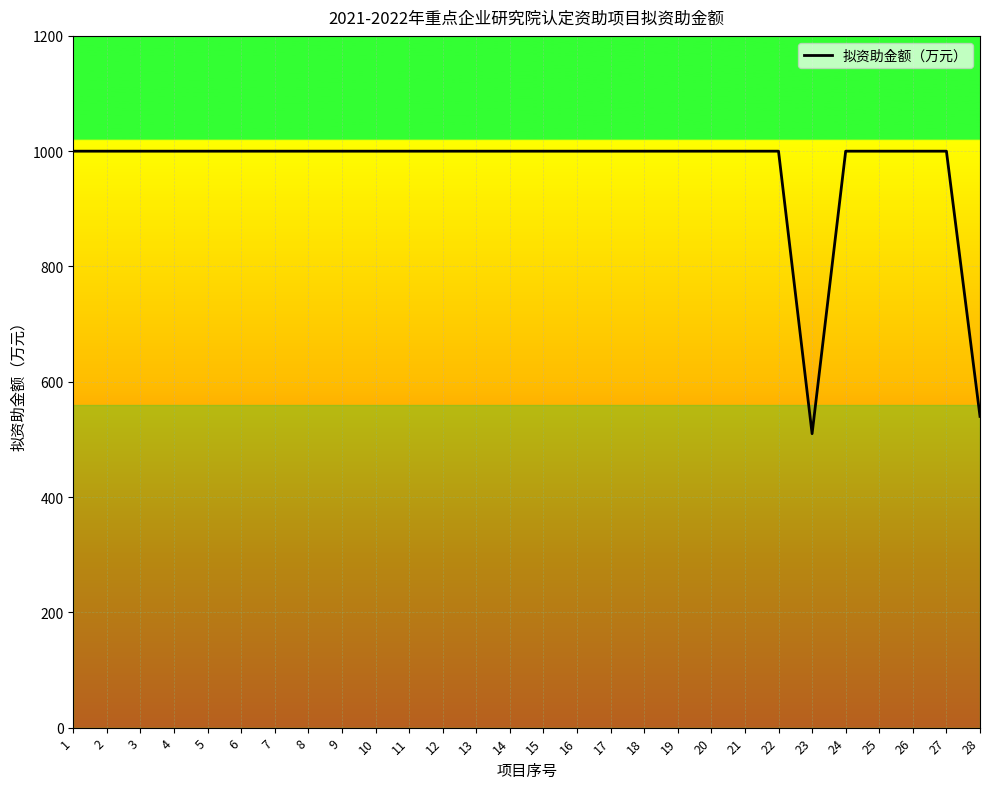

What is the ratio of the value at 28 to the value at 19?

0.5